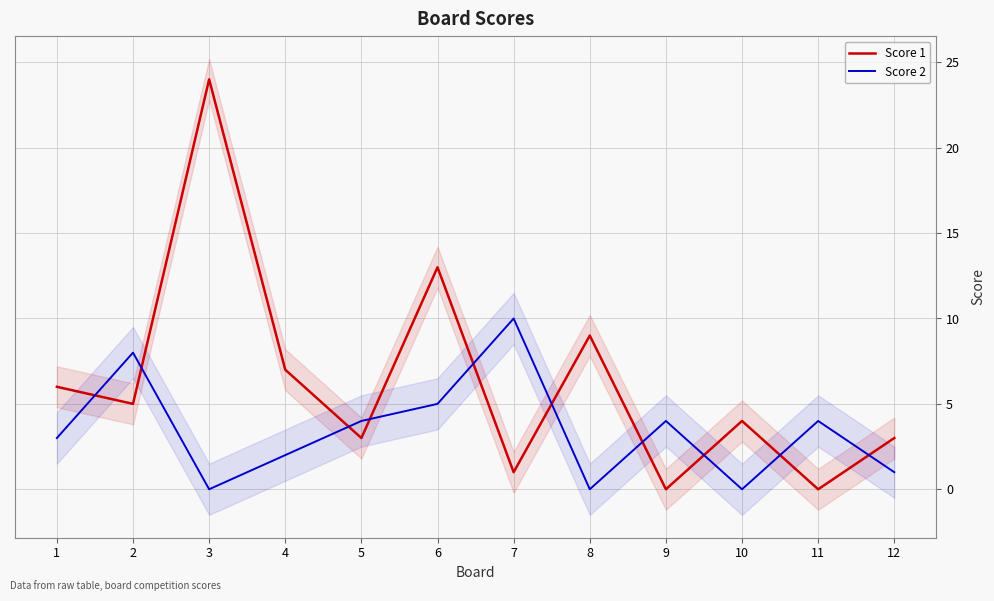

List the series in order of their peak value, lowest first.

Score 2, Score 1